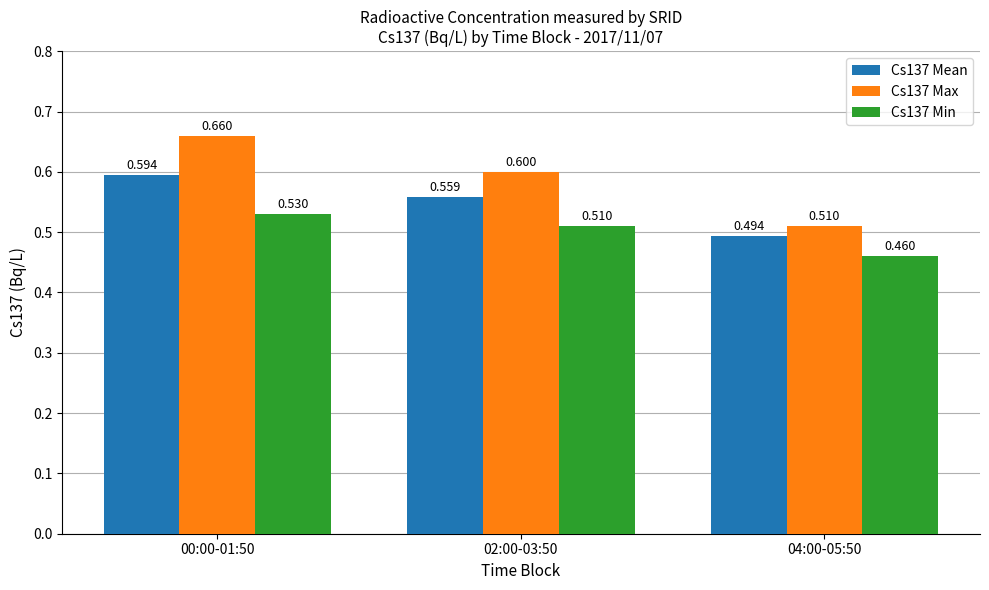

Which category has the lowest value in the Cs137 Min series?

04:00-05:50